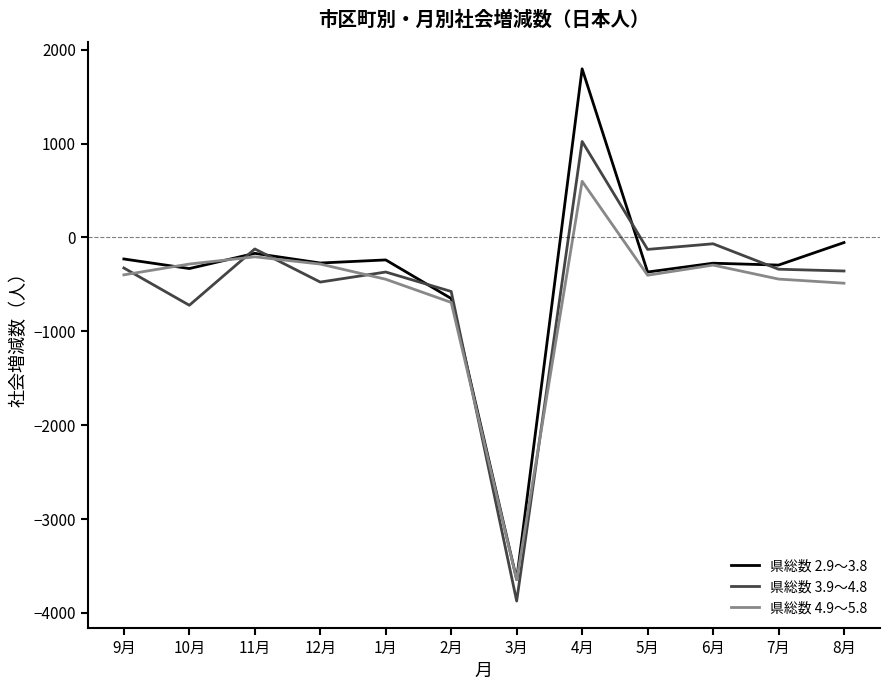

Count the number of data series in this chart.

3